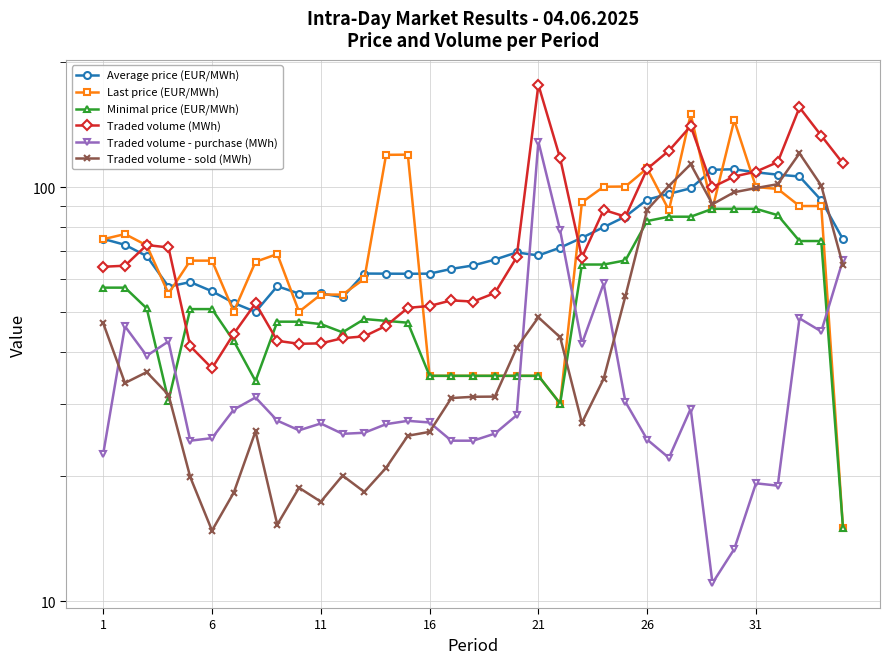

Reading left to right, what are all the values shown in this chart?

Average price (EUR/MWh): 75.0	72.5	68.1	57.5	59.0	56.0	52.5	50.0	57.6	55.3	55.4	54.2	61.8	61.8	61.8	61.8	63.4	64.7	66.8	69.5	68.4	71.4	75.4	80.0	84.9	93.3	96.3	99.3	110.1	110.4	108.5	107.2	106.1	92.9	74.8
Last price (EUR/MWh): 74.8	77.0	72.3	55.3	66.4	66.4	50.0	66.0	68.9	50.0	55.0	55.0	60.0	119.6	119.8	35.0	35.0	35.0	35.0	35.0	35.0	30.0	91.8	100.2	100.3	111.0	87.9	150.0	88.6	145.0	100.0	99.0	90.0	90.0	15.0
Minimal price (EUR/MWh): 57.2	57.2	50.9	30.5	50.7	50.7	42.5	34.0	47.3	47.3	46.7	44.6	48.0	47.5	47.0	35.0	35.0	35.0	35.0	35.0	35.0	30.0	65.0	65.0	66.5	82.8	84.8	84.8	88.6	88.6	88.6	85.5	74.1	74.1	15.0
Traded volume (MWh): 64.2	64.6	72.5	71.5	41.3	36.5	44.2	52.4	42.5	41.8	41.9	43.1	43.6	46.2	51.1	51.6	53.2	52.9	55.5	67.7	176.6	117.3	67.6	88.1	84.8	110.7	122.4	140.4	100.0	106.0	109.0	114.9	155.8	133.1	114.0
Traded volume - purchase (MWh): 22.7	46.1	39.1	42.4	24.4	24.8	29.0	31.0	27.3	25.9	26.9	25.4	25.5	26.8	27.2	27.0	24.4	24.4	25.4	28.1	128.8	78.6	41.9	58.5	30.3	24.6	22.2	29.1	11.1	13.3	19.2	19.0	48.2	44.8	66.7
Traded volume - sold (MWh): 46.9	33.6	35.7	31.5	19.9	14.8	18.3	25.7	15.3	18.8	17.4	20.1	18.4	21.0	25.1	25.6	30.9	31.1	31.2	40.9	48.5	43.4	26.9	34.4	54.5	88.1	100.7	113.6	90.9	97.2	99.5	101.6	120.6	100.8	64.7